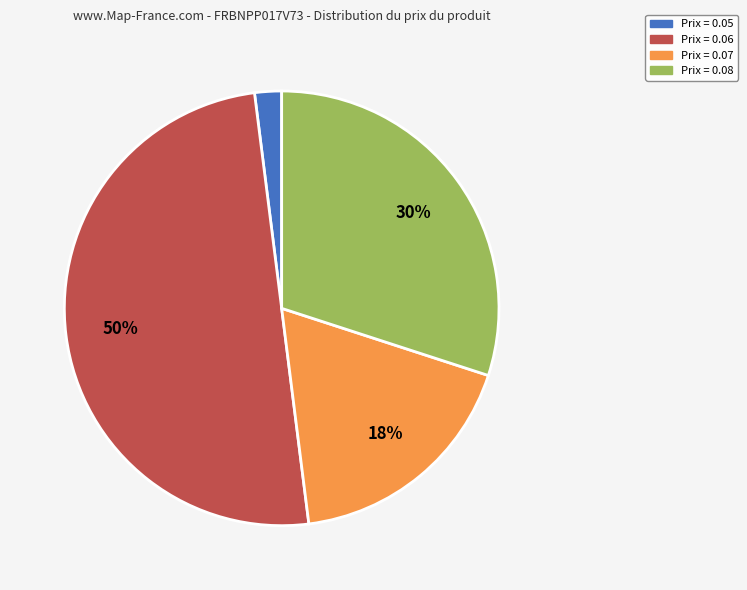

To the nearest percent, what is the difference between the largest and smallest slice percentages?

48%